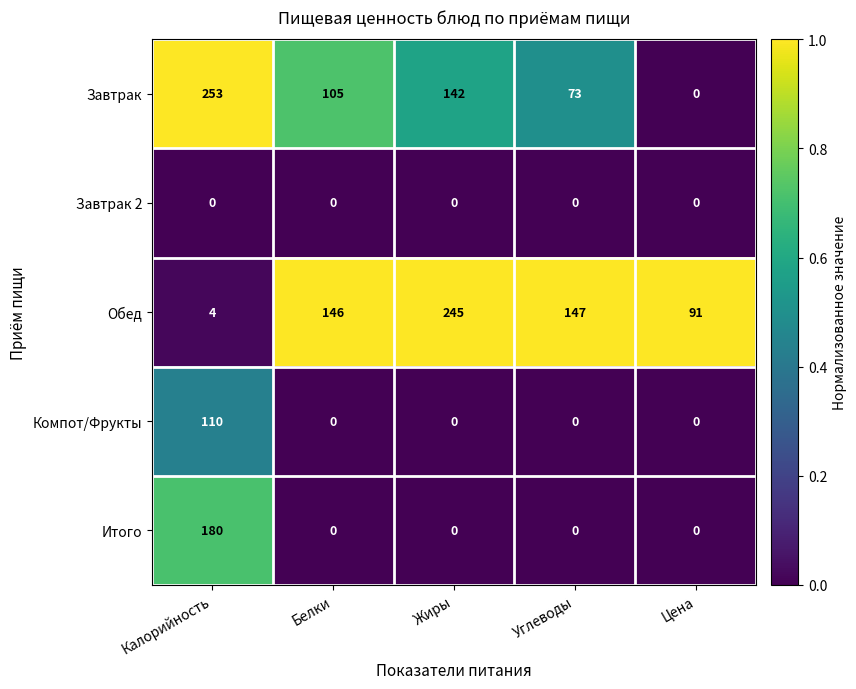

Rank the series by their maximum value, from highest to lowest.

Завтрак, Обед, Итого, Компот/Фрукты, Завтрак 2